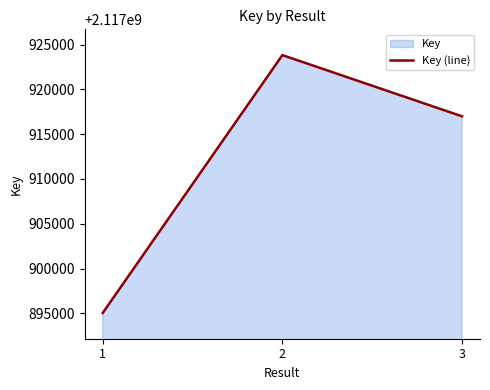

List the labels in order of value, smallest first.

1, 3, 2